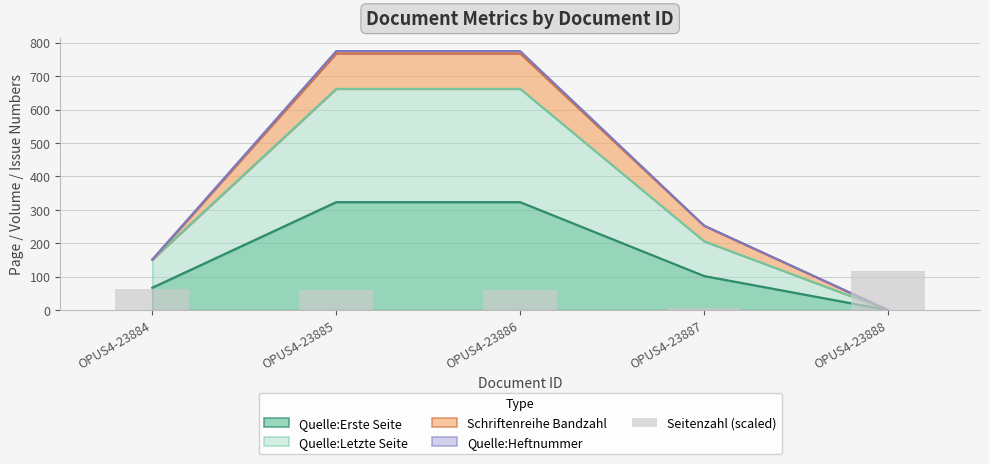

How many data points are less than 60?

1